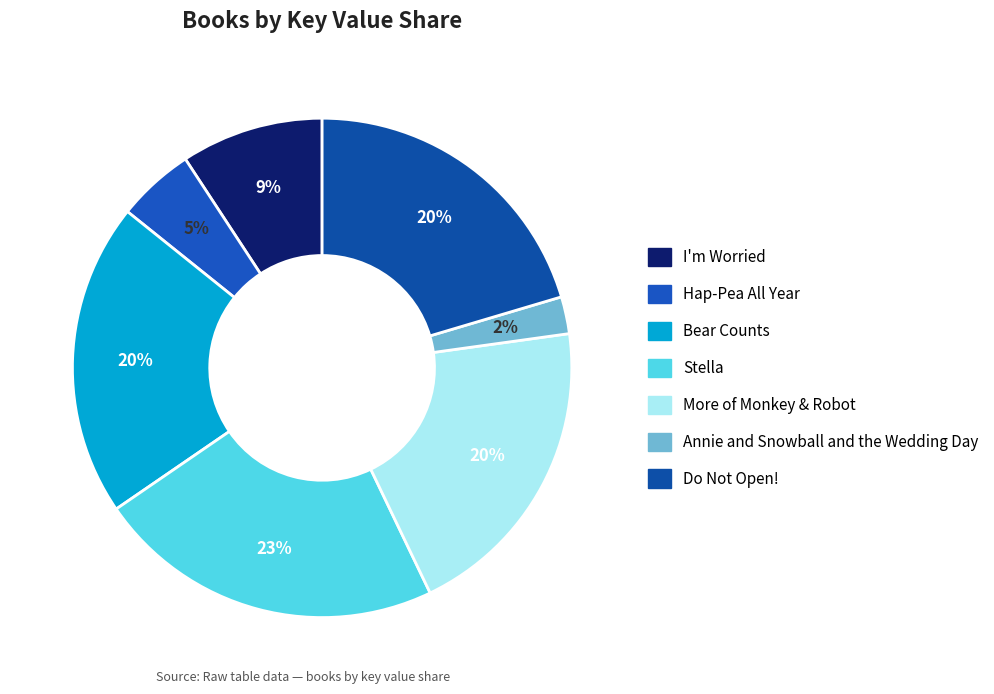

To the nearest percent, what portion does Bear Counts represent?

20%